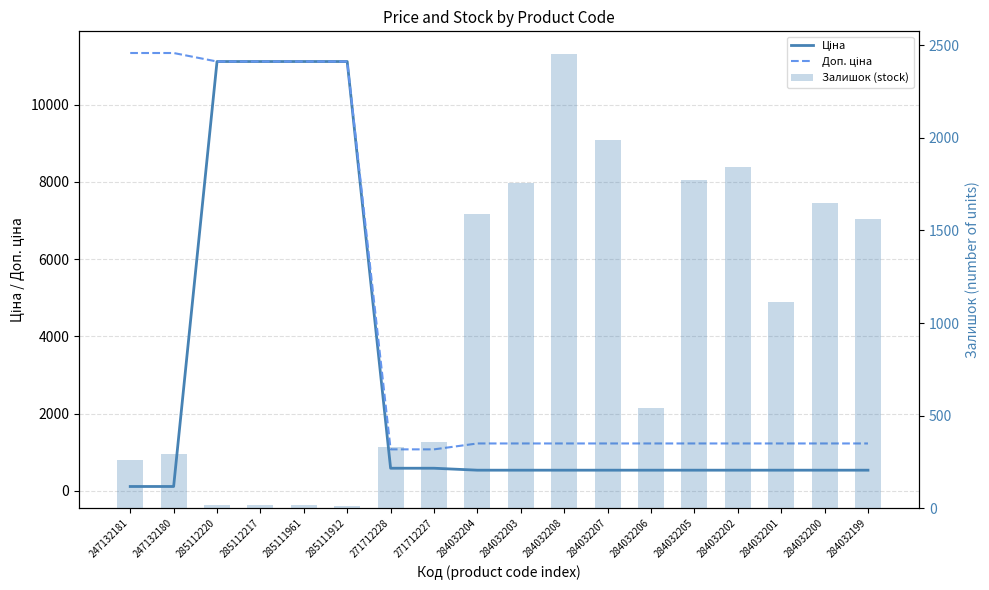

At how many categories does at least one series exceed 8425?

6